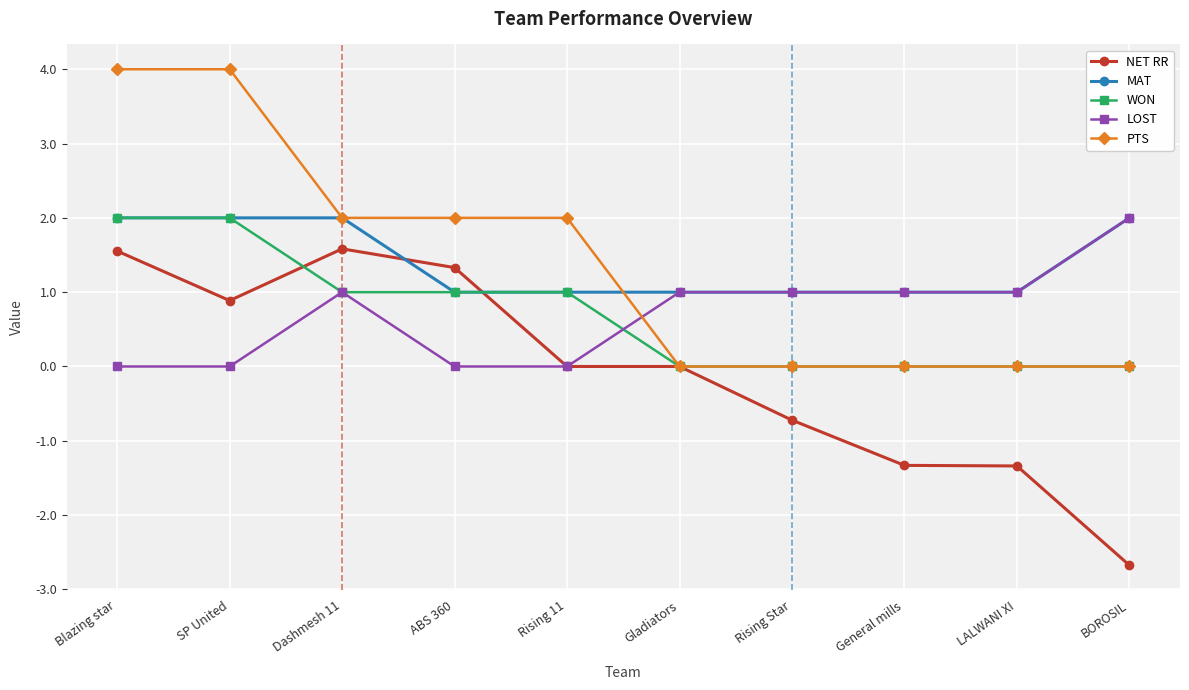

At which label does WON first exceed 1?

Blazing star